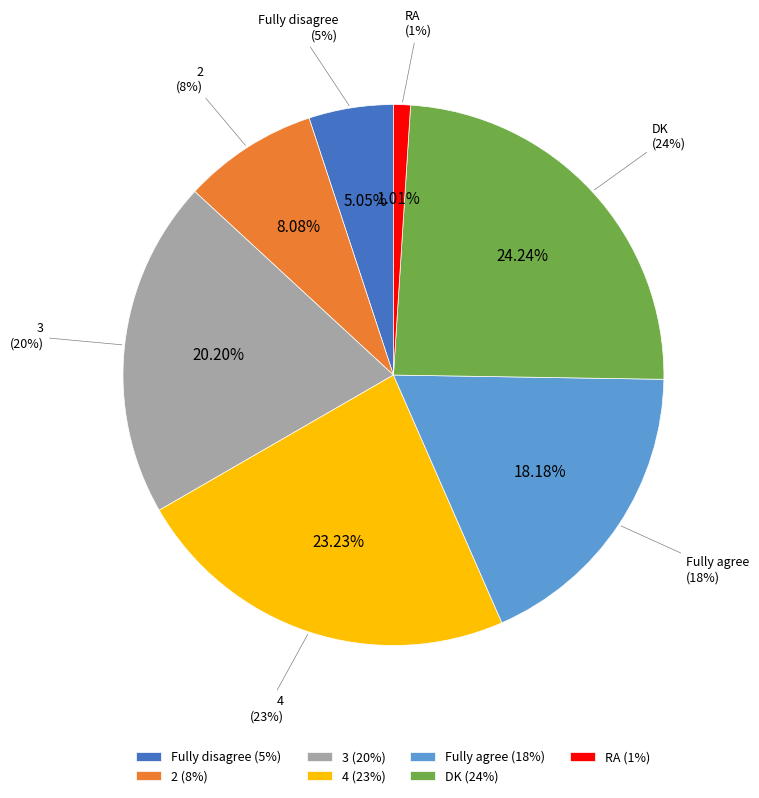

How many slices are in this pie chart?

7